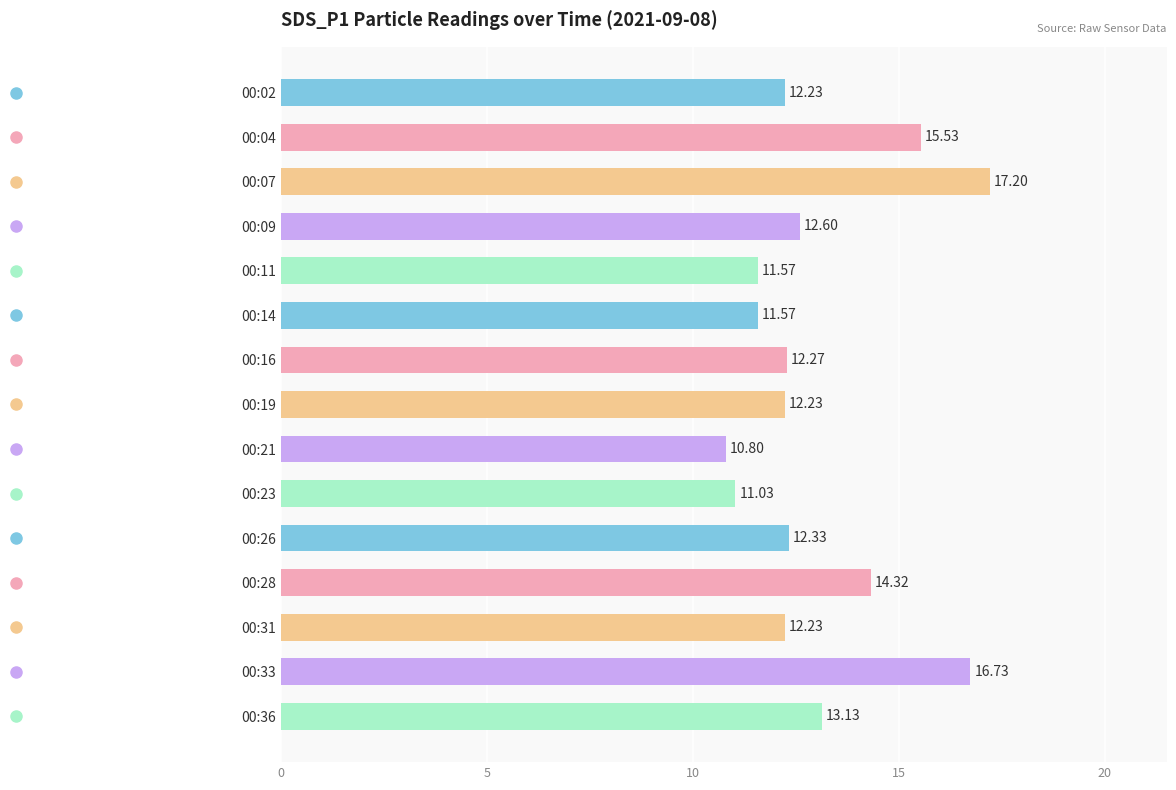

How many data points are above 12?

11